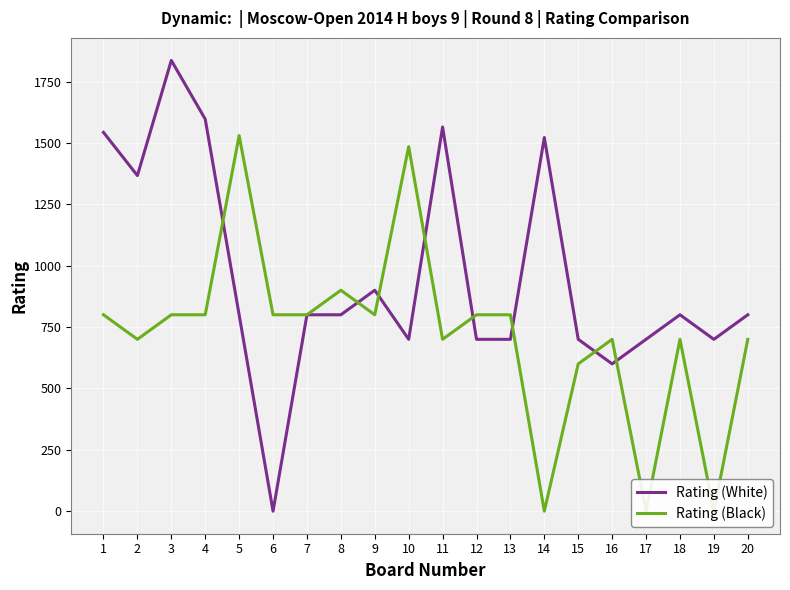

The value of Rating (Black) at 3 is 800. True or false?

True